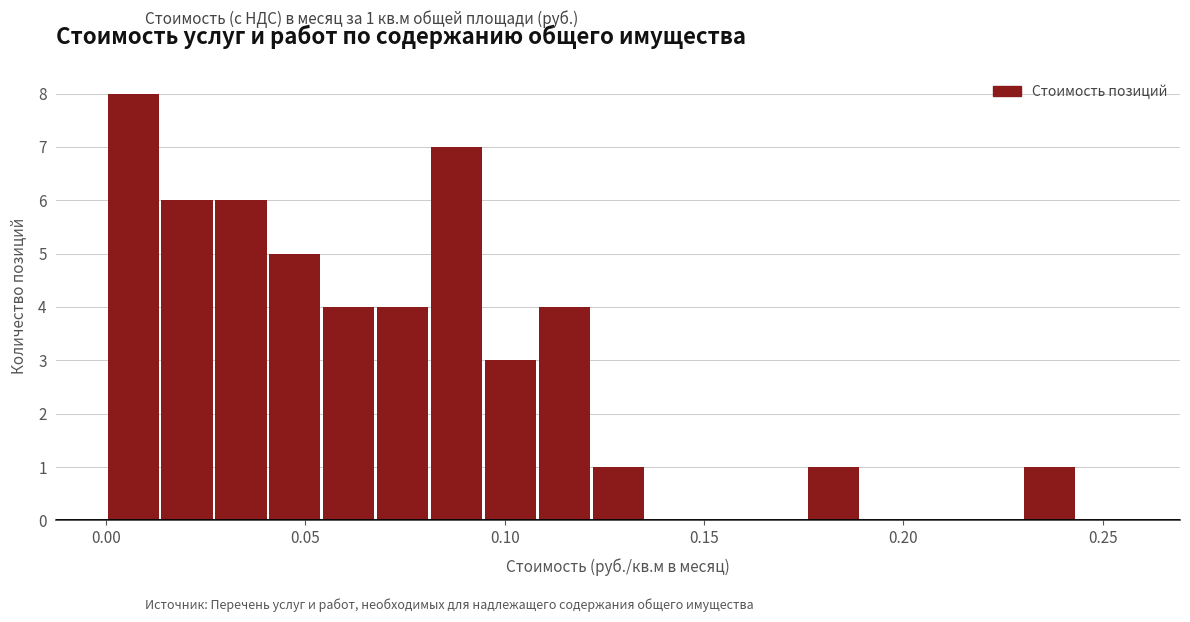

Around what value on the x-axis is the tallest bar? Give the approximate position of its centre, as read against the axis.

0.005